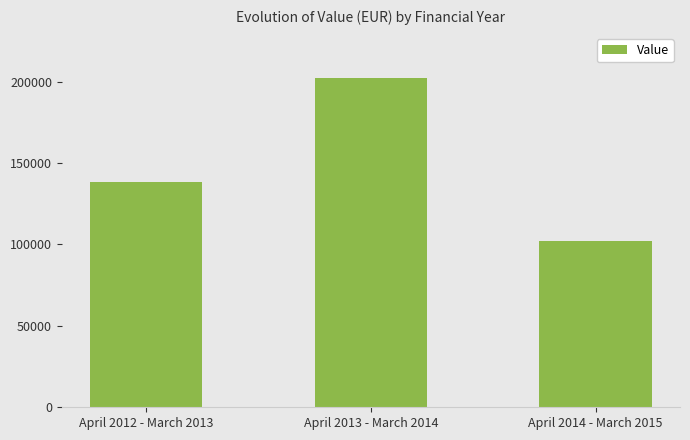

Which label corresponds to the largest value in the chart?

April 2013 - March 2014